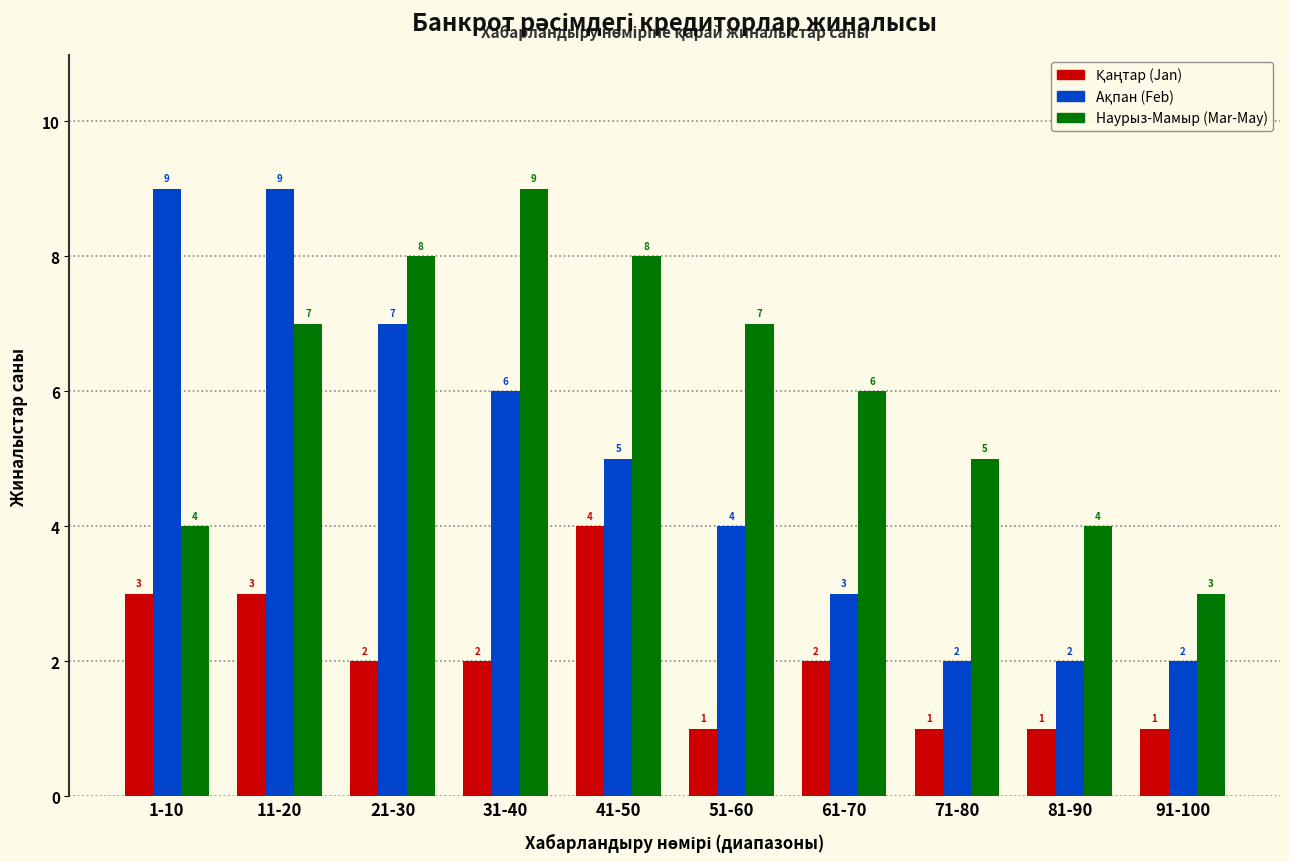

What is the spread (max minus min) of values at 1-10?

6